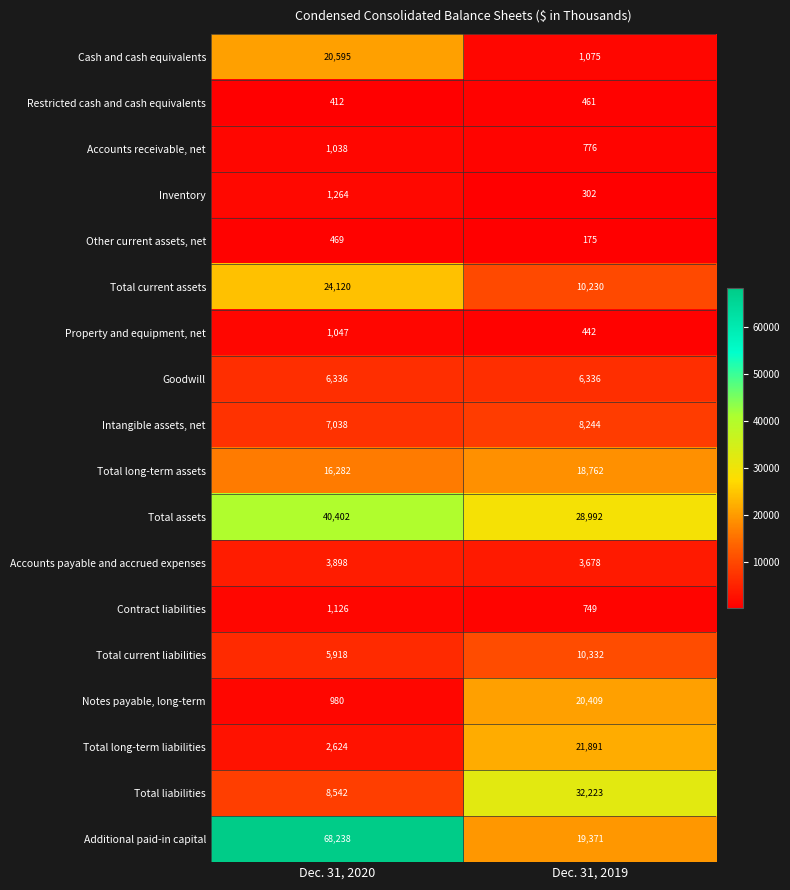

Which series has the largest total across all categories?

Additional paid-in capital